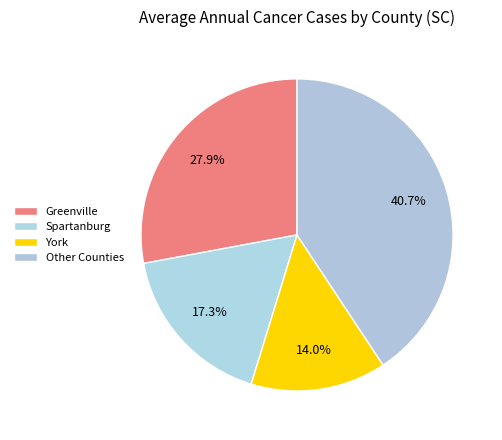

How many slices are in this pie chart?

4